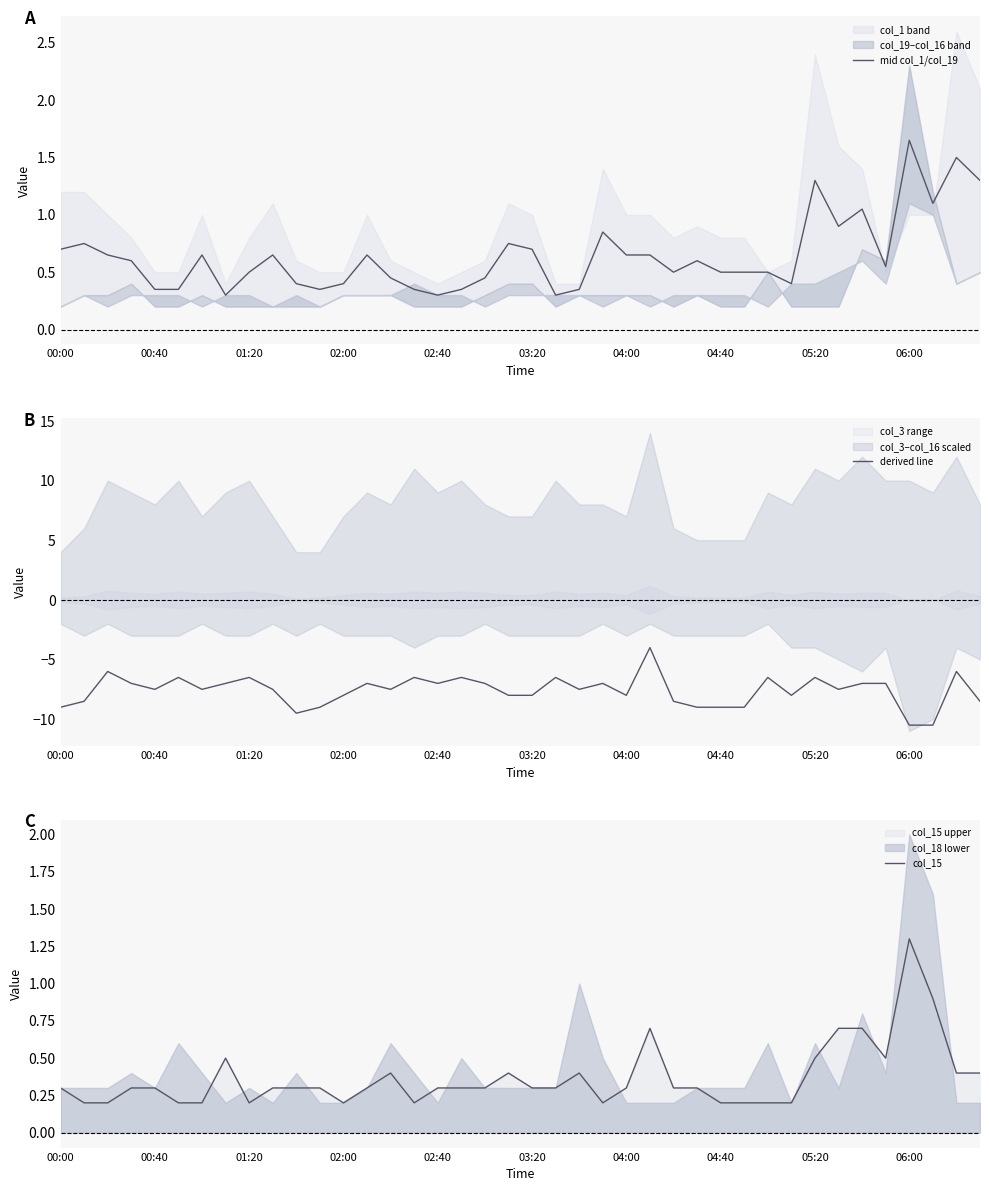

True or false: mid col_1/col_19 and derived line intersect in this chart.

False